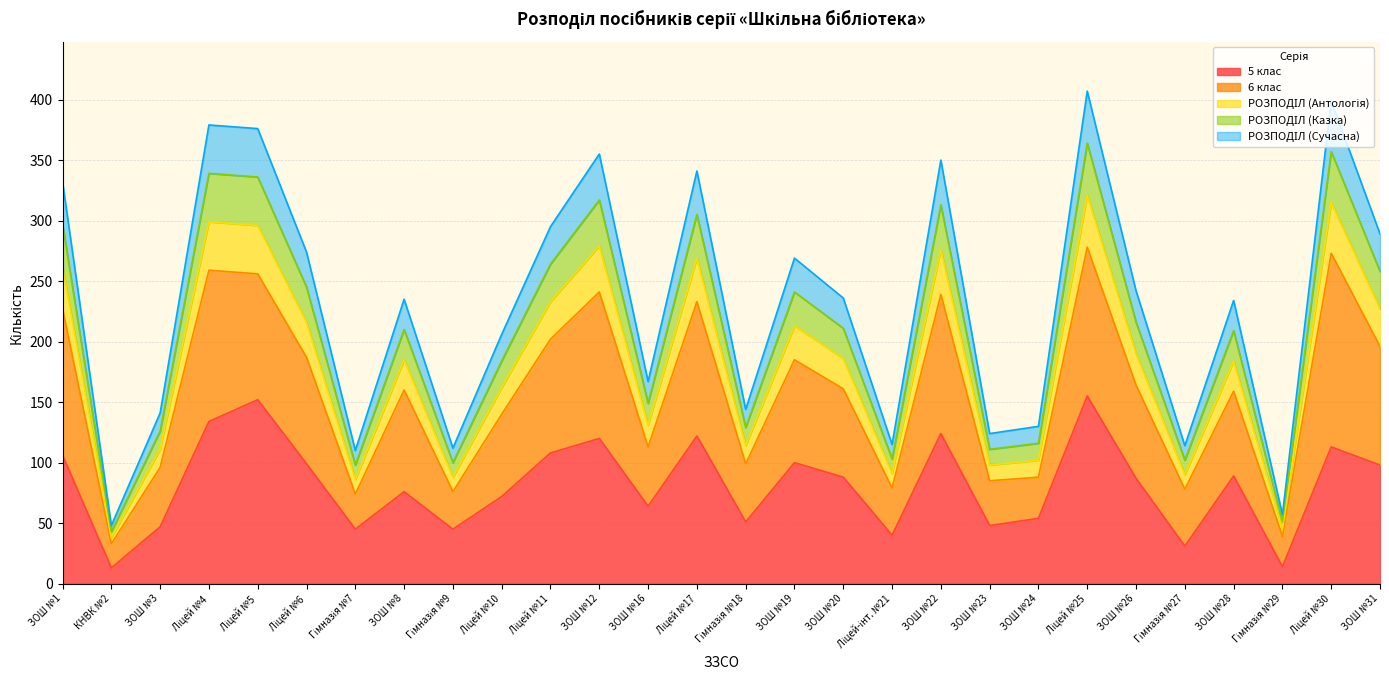

Which category has the highest value in the 5 клас series?

Ліцей №25